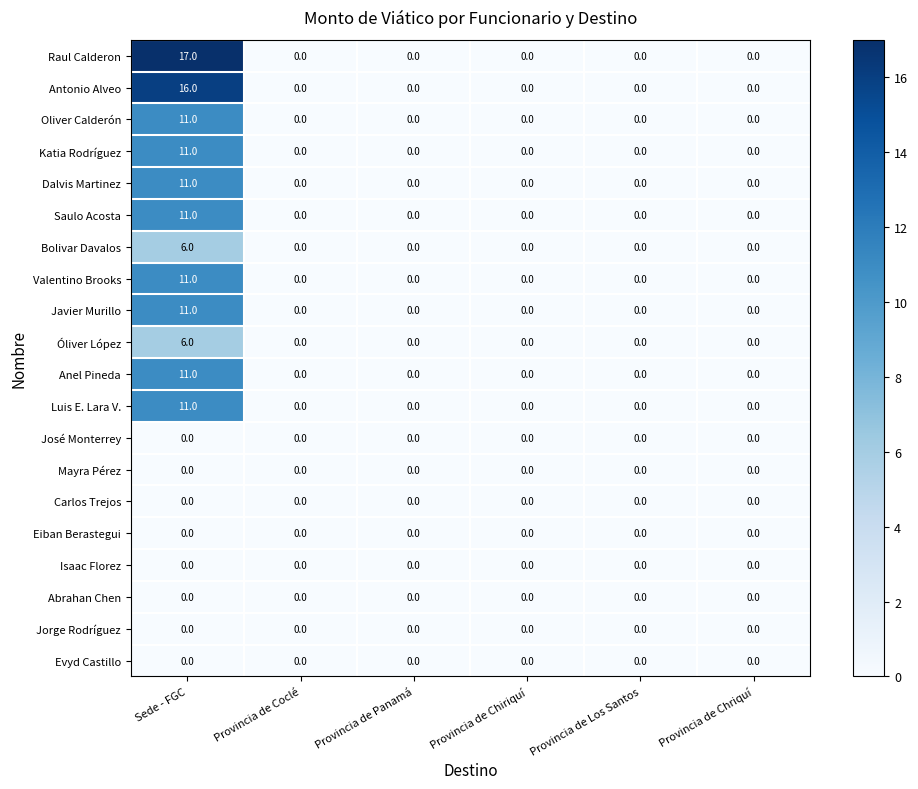

At which category is the sum across all series the highest?

Sede - FGC